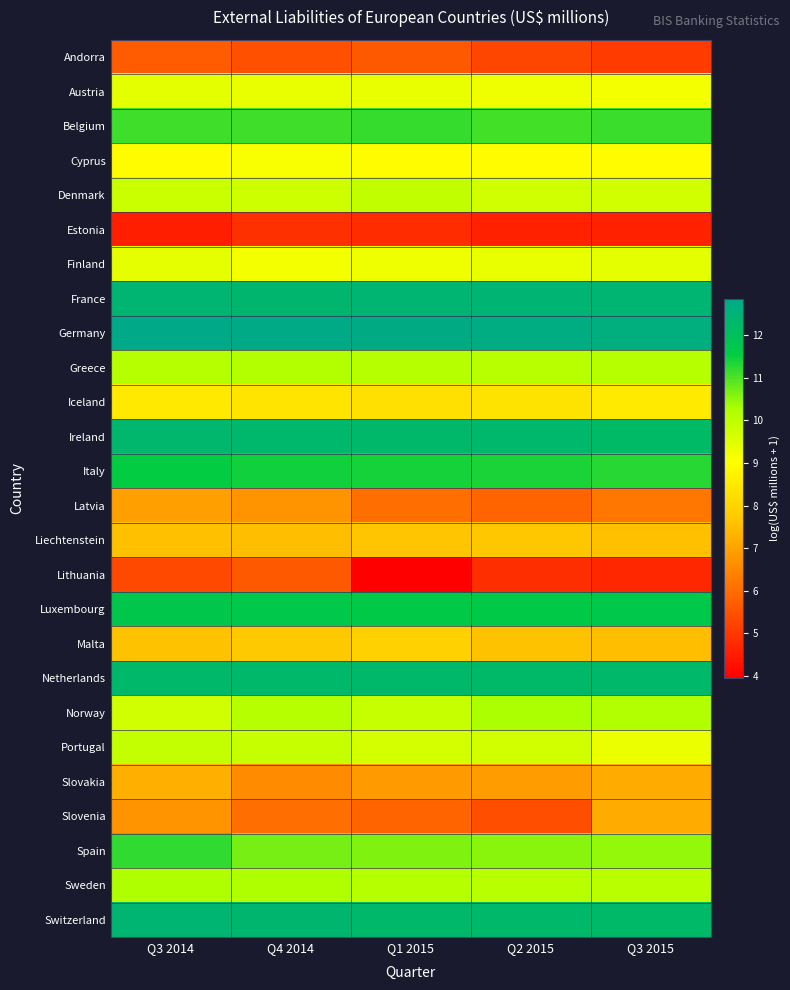

How many data points does each series have?

5